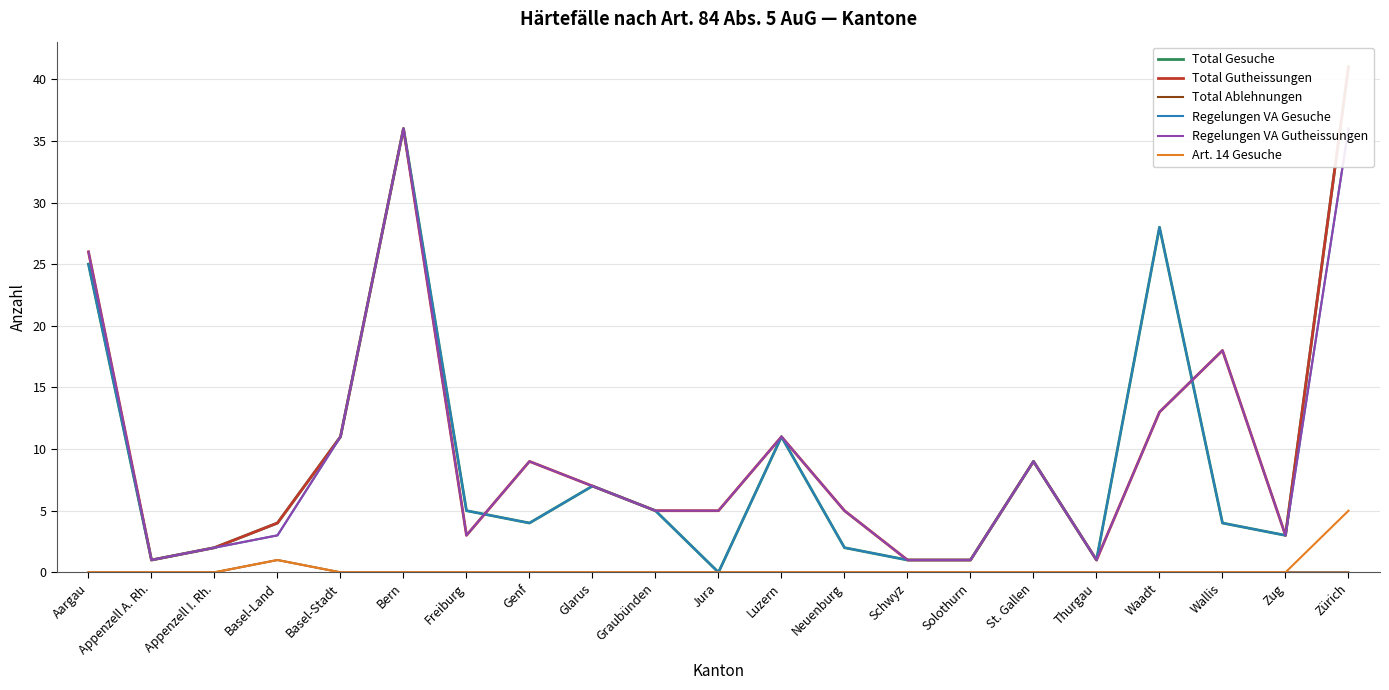

What are all the series names shown in the legend?

Total Gesuche, Total Gutheissungen, Total Ablehnungen, Regelungen VA Gesuche, Regelungen VA Gutheissungen, Art. 14 Gesuche